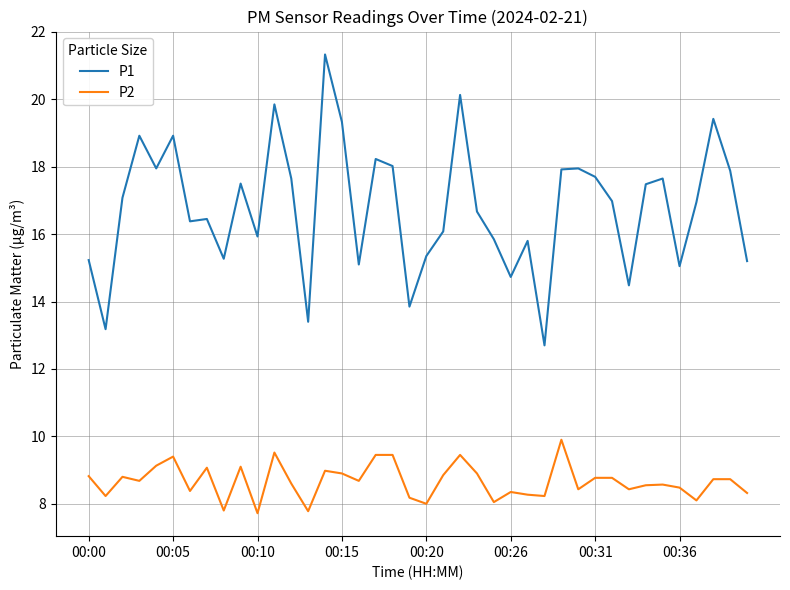

Which series has the largest range (max minus min)?

P1